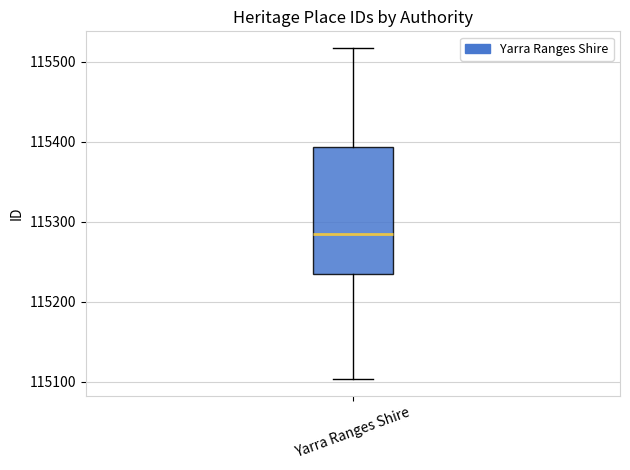

Read this box plot against the y-axis: the position of the median line, the range covered by the box, and the ends of both whiskers. The values are not printed on the chart, so give them approximately, as read against the axis.

median 115290, box 115240 to 115390, whiskers 115100 to 115520